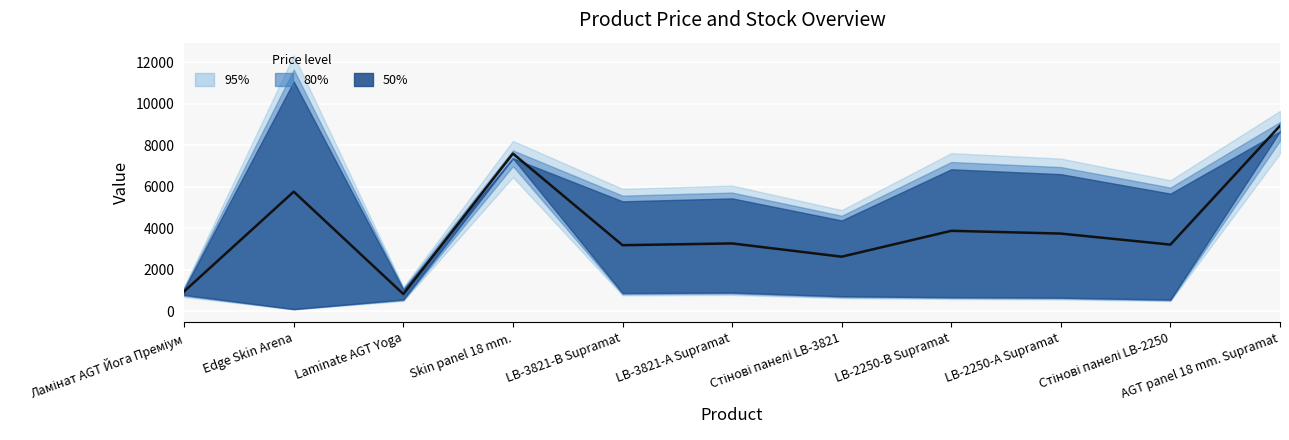

At which category does the chart reach its peak across all series?

AGT panel 18 mm. Supramat